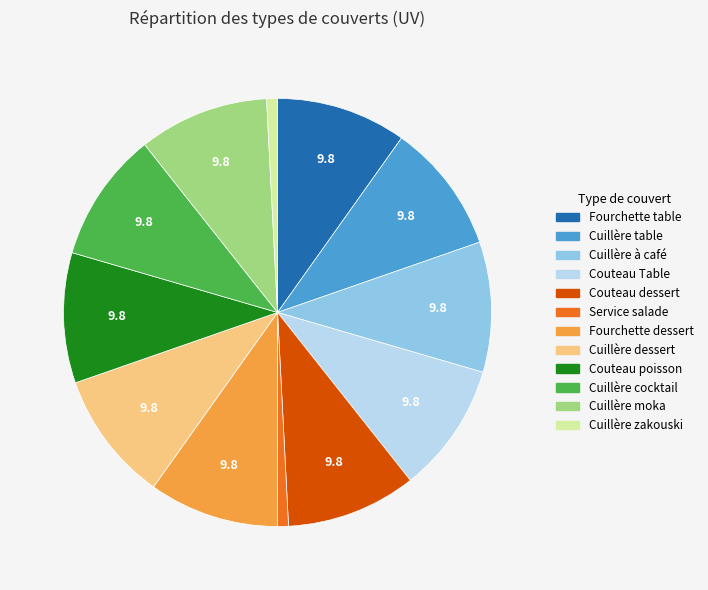

Count the number of slices in the pie.

12